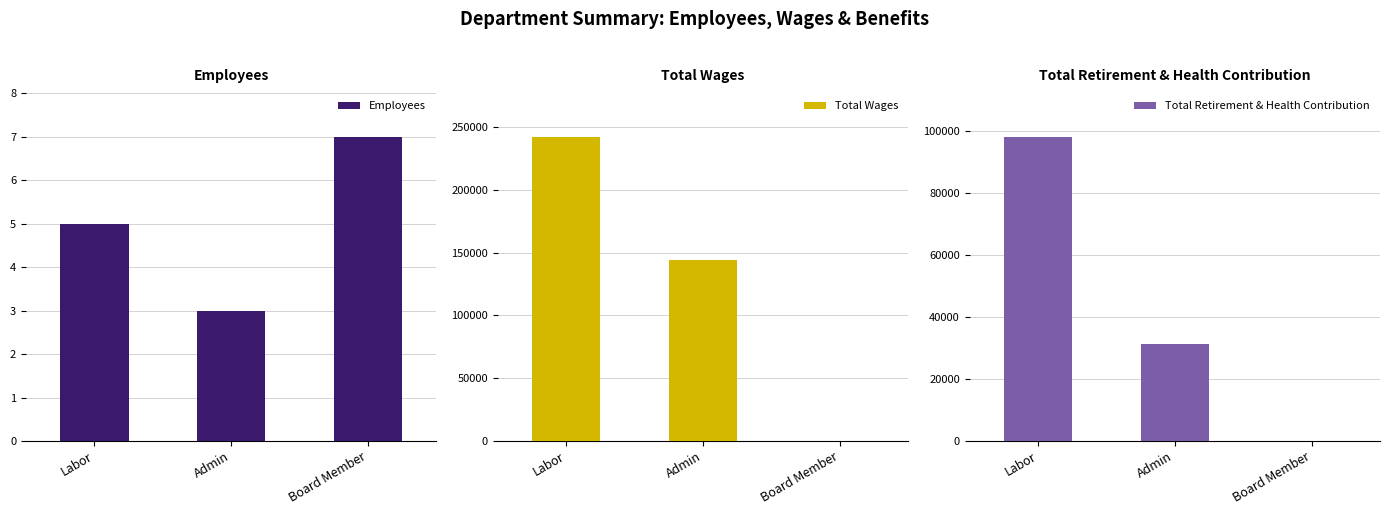

The Total Retirement & Health Contribution series shows 98207 at Labor. True or false?

True